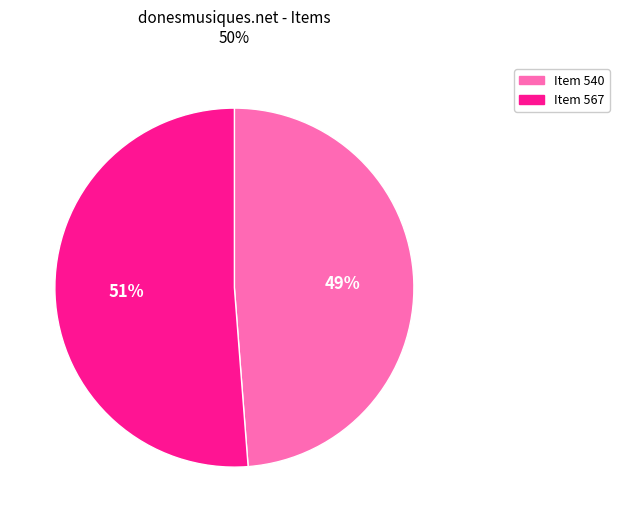

To the nearest percent, what percentage of the pie is Item 567?

51%